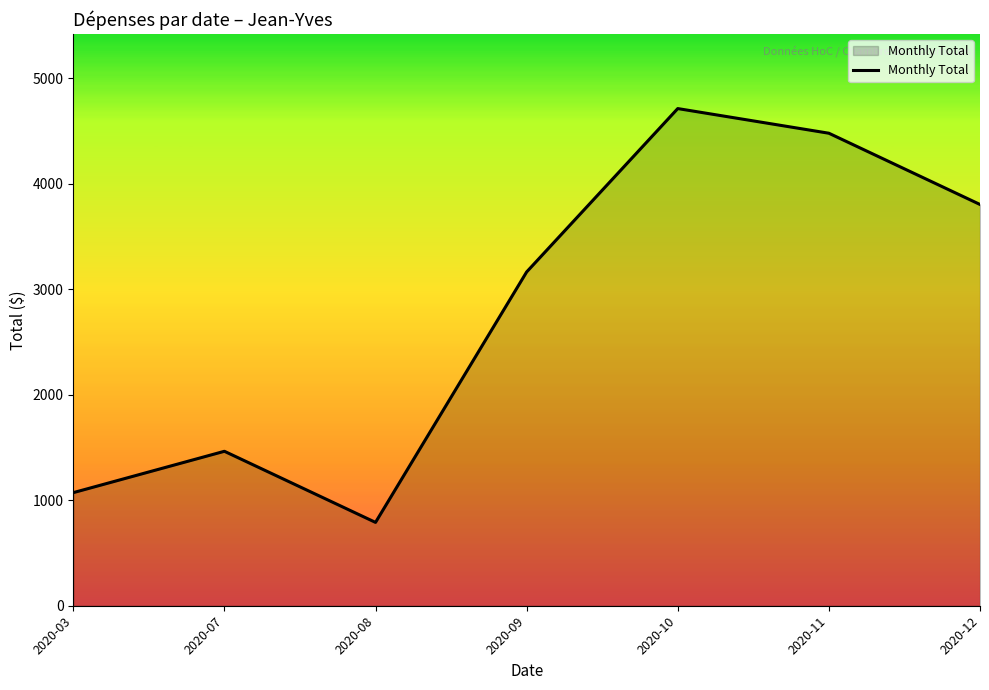

The value at 2020-12 is 5216.6. True or false?

False